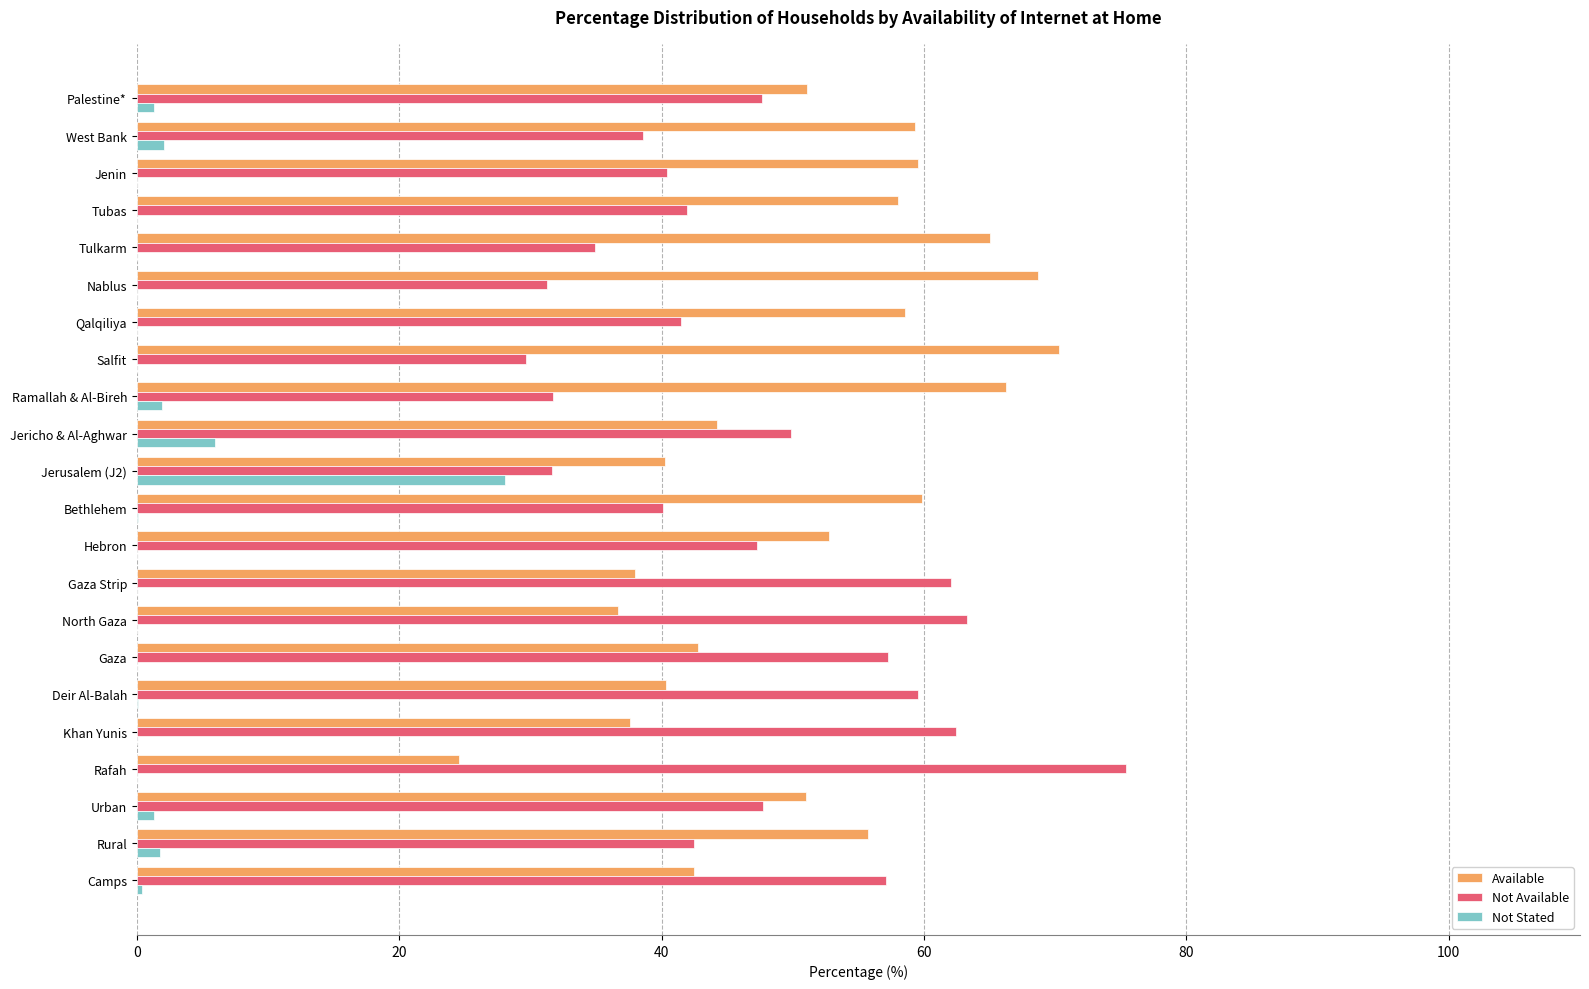

How many distinct data groups are displayed?

3